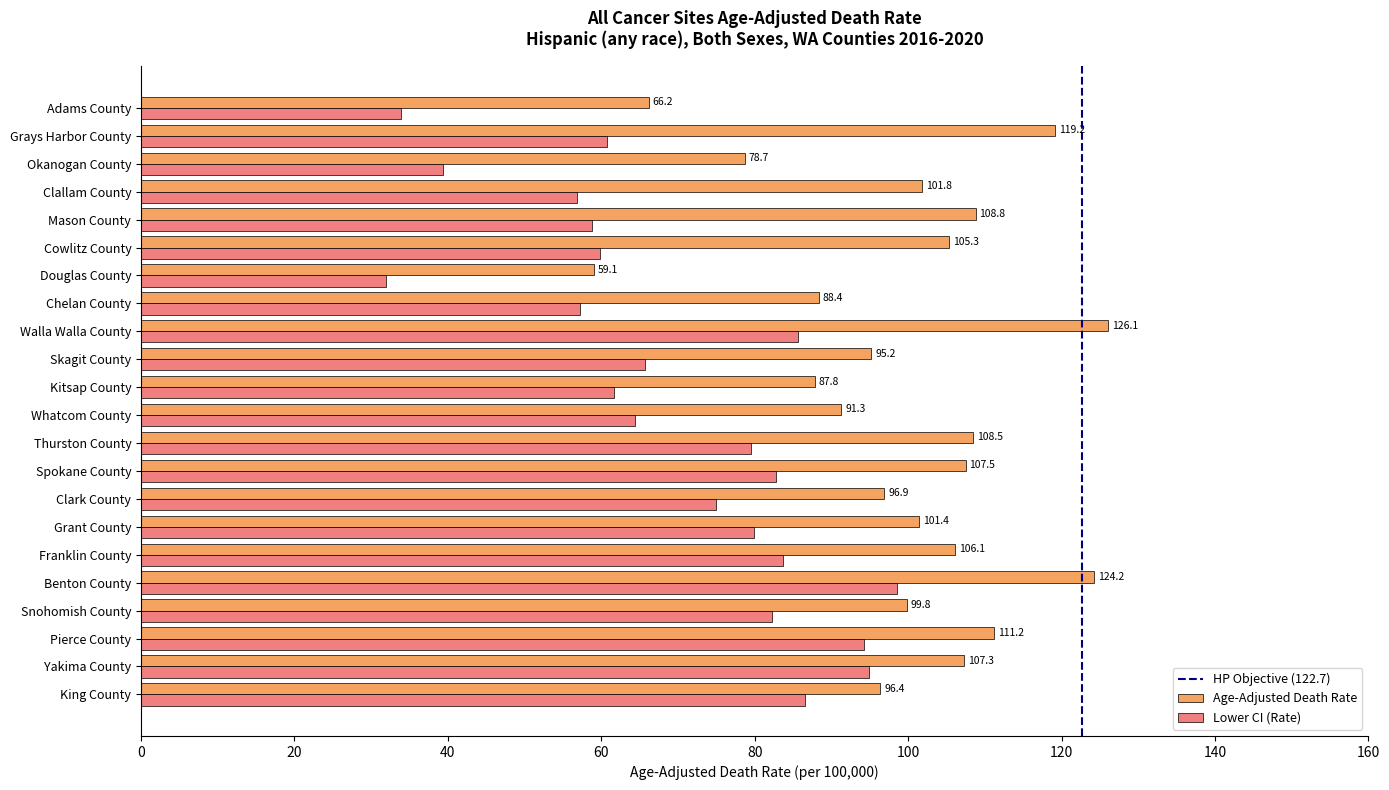

What is the smallest value displayed?

32.0